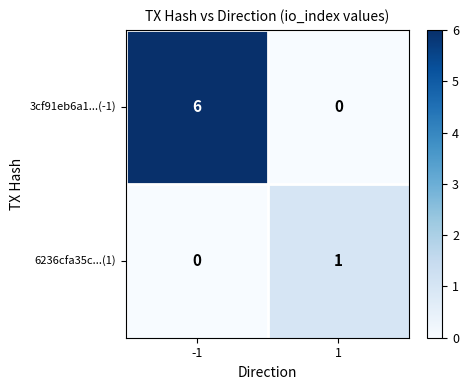

What is the difference between the highest and lowest values at 1?

1